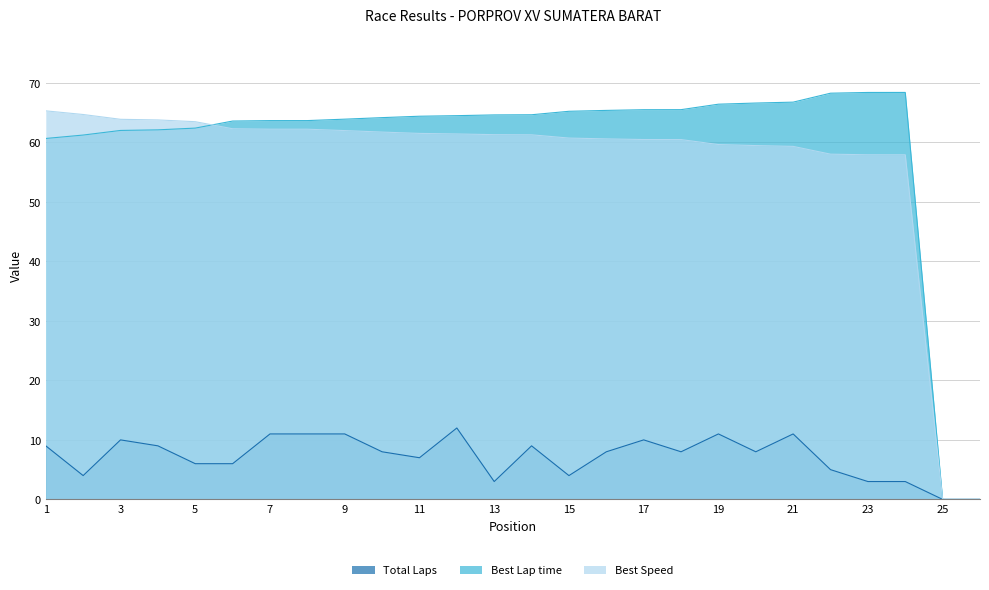

What is the value of the Best Speed point at the 6th from the left?

62.3